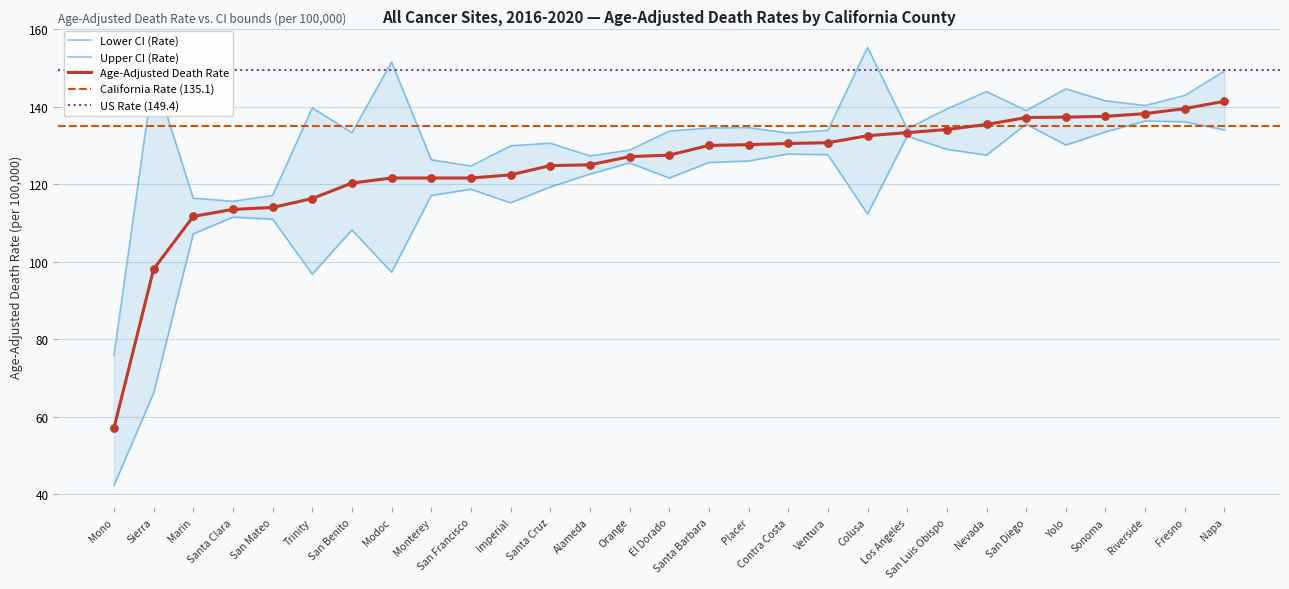

Is the value of Lower CI (Rate) at Alameda greater than the value of Upper CI (Rate) at Alameda?

No